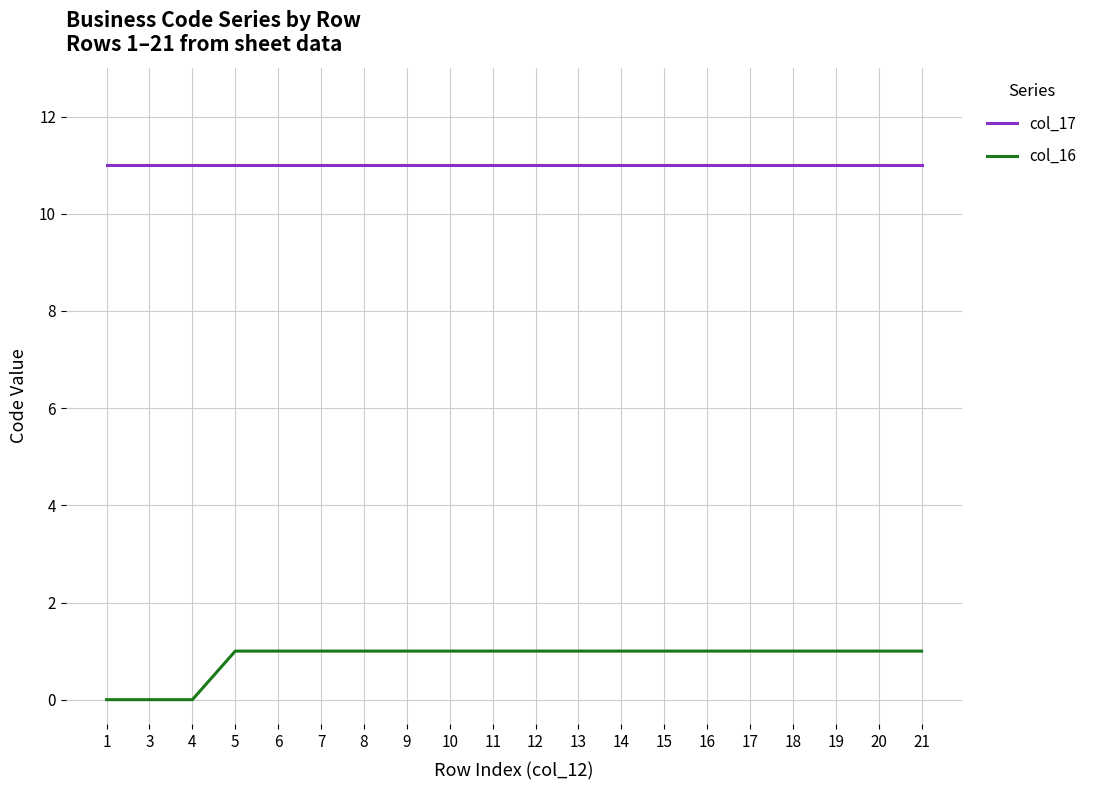

Reading left to right, transcribe all the data shown in this chart.

col_17: 11	11	11	11	11	11	11	11	11	11	11	11	11	11	11	11	11	11	11	11
col_16: 0	0	0	1	1	1	1	1	1	1	1	1	1	1	1	1	1	1	1	1